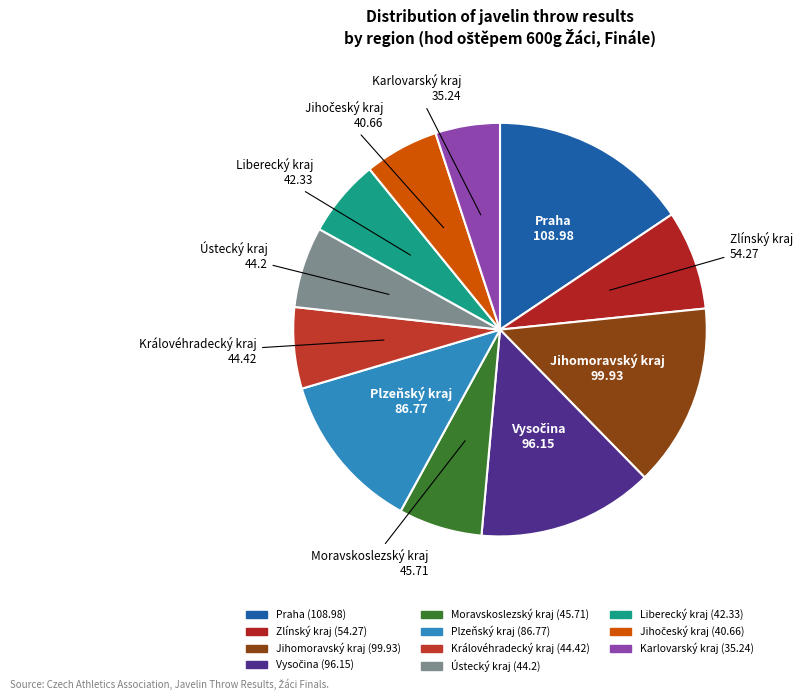

Is it true that Zlínský kraj is 8% of the pie?

True